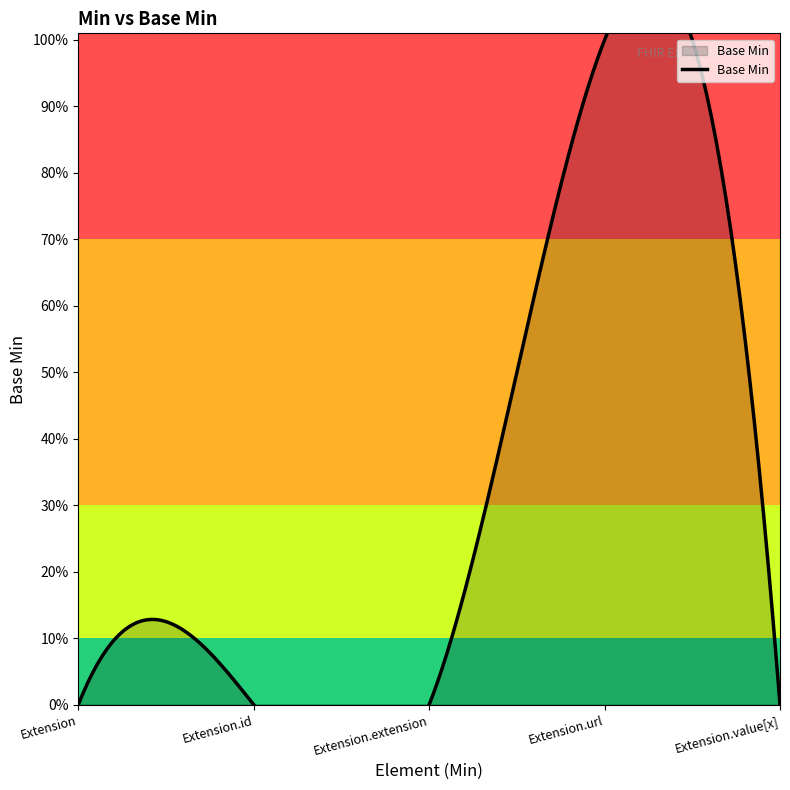

What position from the right is Extension.url?

2